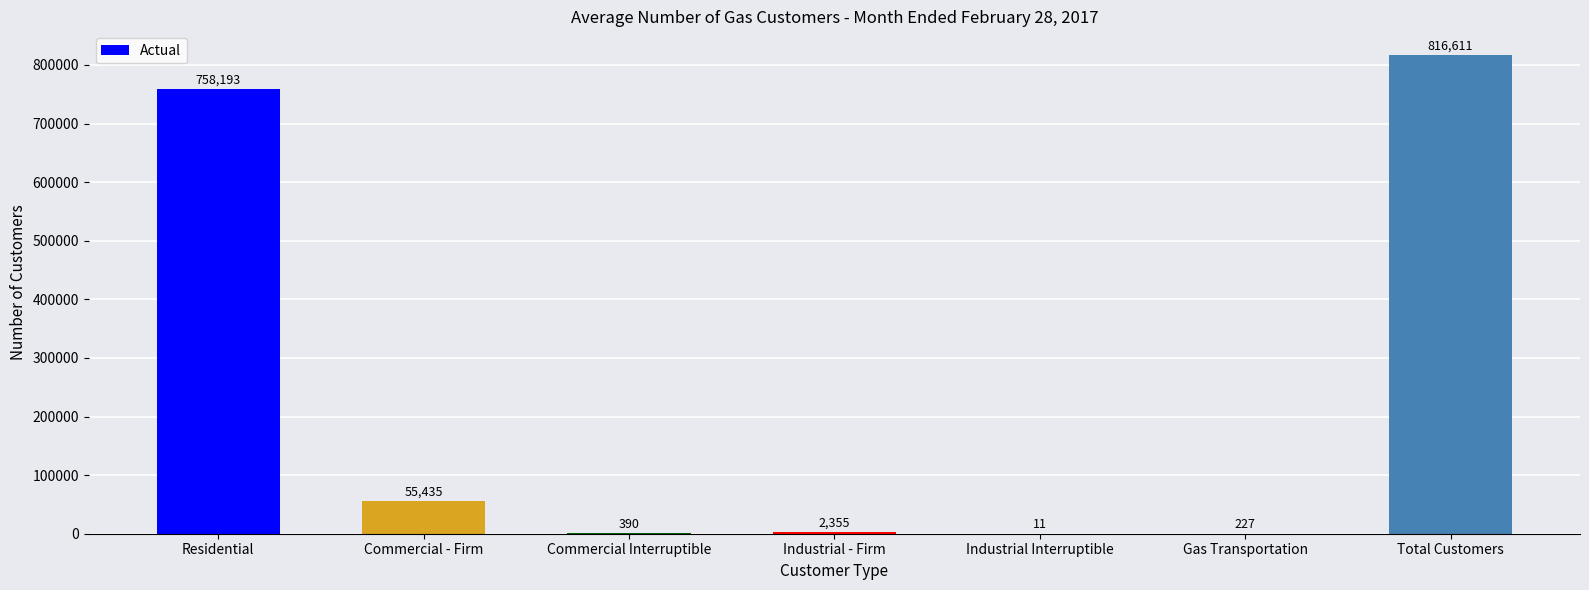

Is it true that the value at Commercial Interruptible is 390?

True